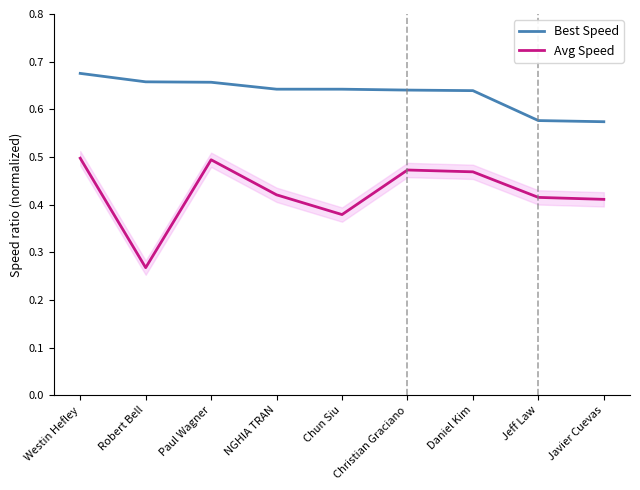

True or false: Avg Speed (norm) and Best Speed (norm) intersect in this chart.

False